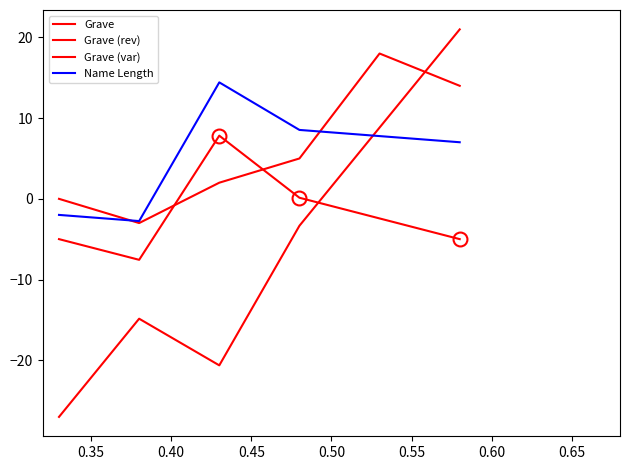

Is this an area chart (filled region under the line)?

No